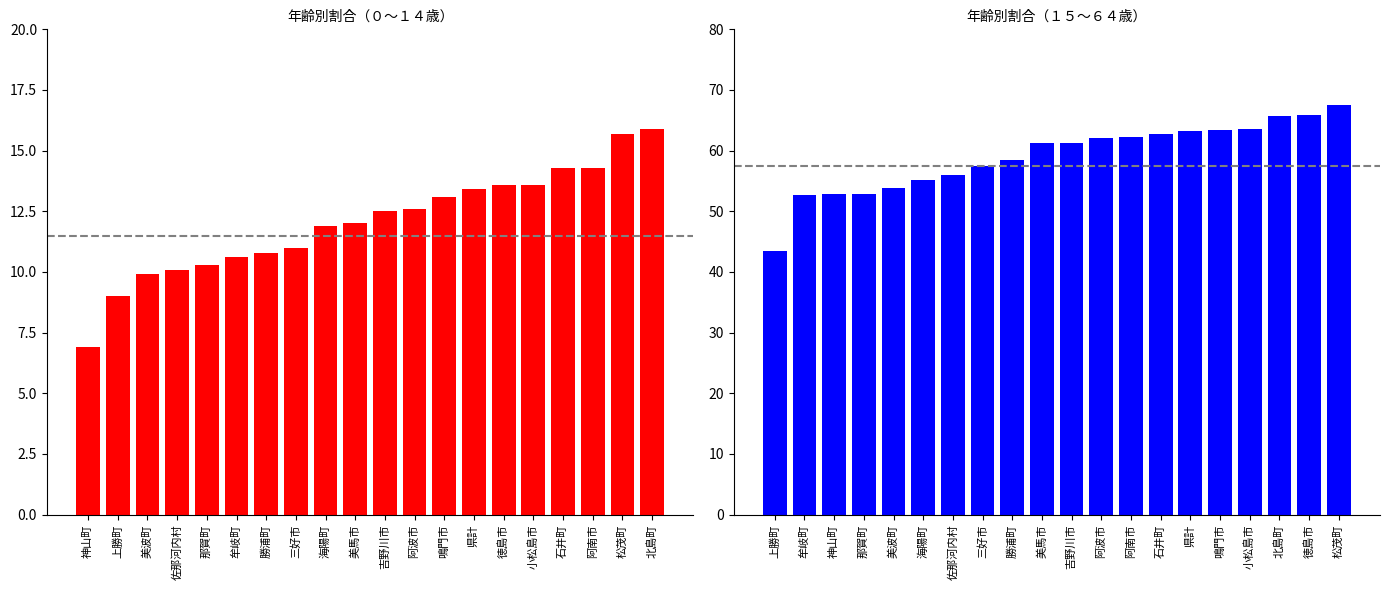

Reading left to right, list all the values displayed in this chart.

０～１４歳: 6.9	9.0	9.9	10.1	10.3	10.6	10.8	11.0	11.9	12.0	12.5	12.6	13.1	13.4	13.6	13.6	14.3	14.3	15.7	15.9
１５～６４: 43.4	52.7	52.8	52.9	53.8	55.2	56.0	57.4	58.4	61.2	61.2	62.1	62.3	62.8	63.3	63.4	63.6	65.7	65.9	67.6